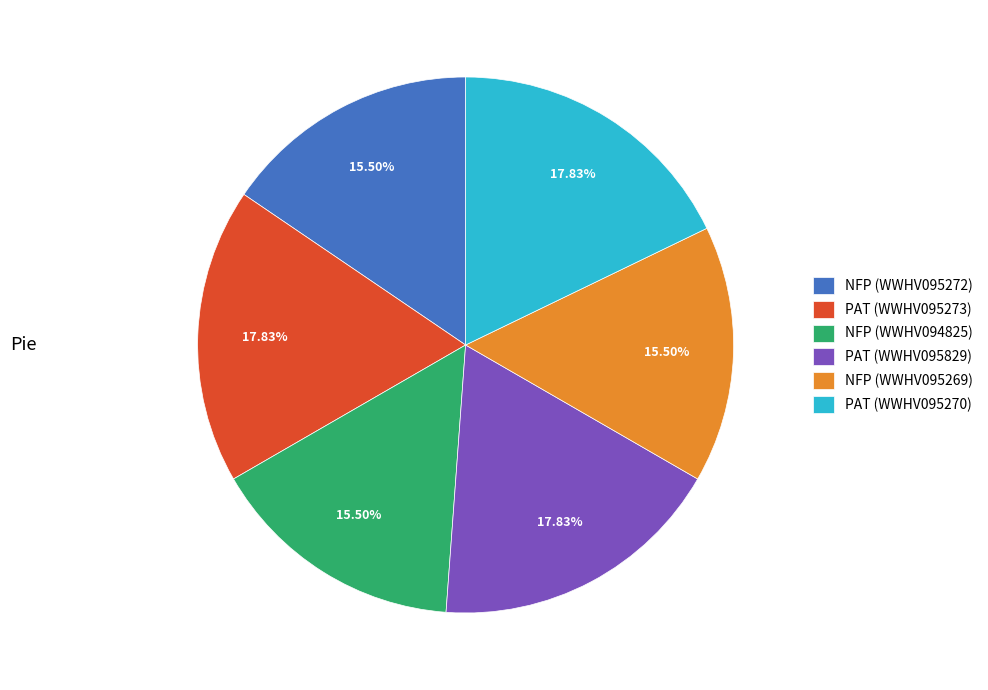

Does any single category account for the majority?

No